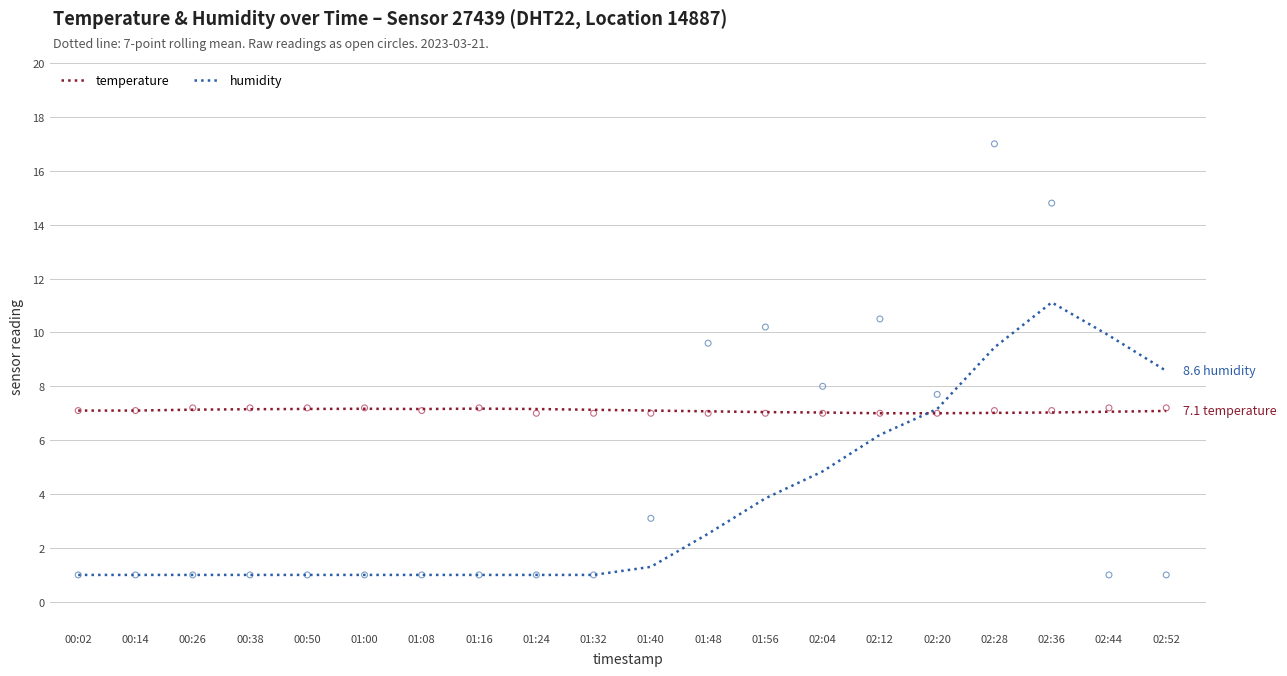

Which series contains the lowest Y value?

humidity